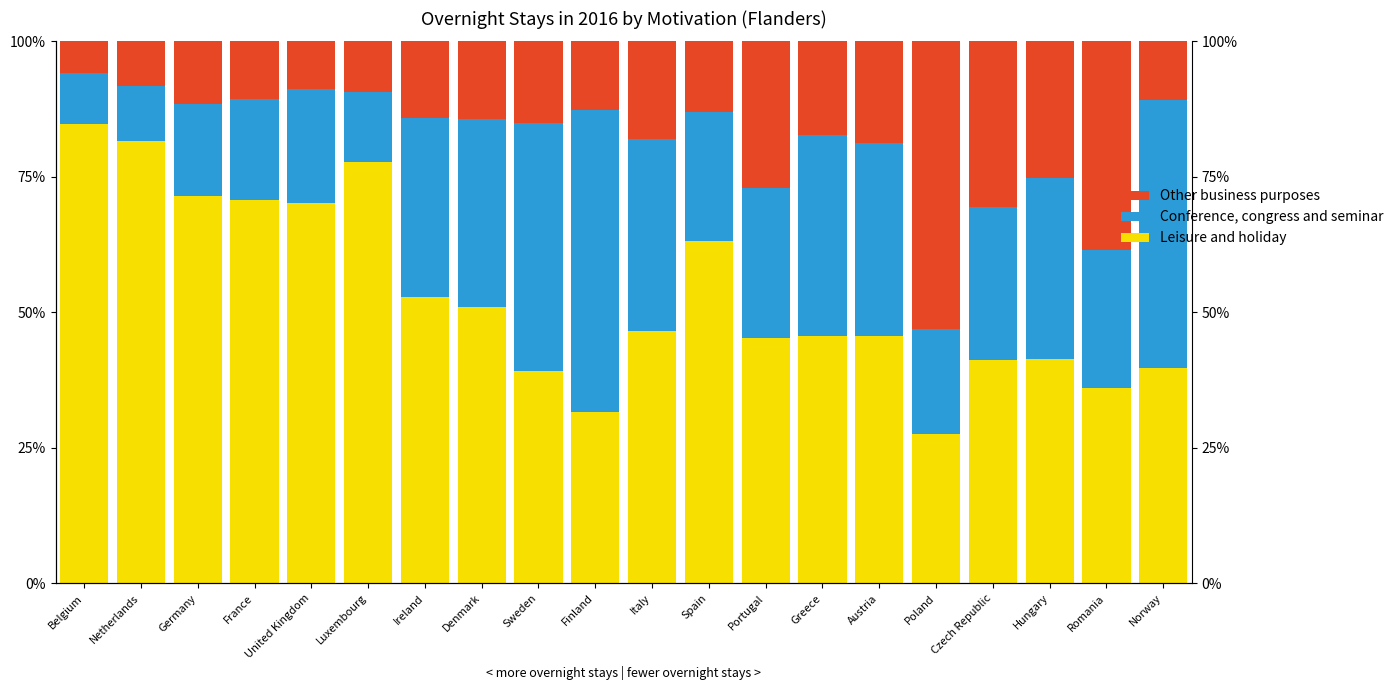

Reading left to right, transcribe all the data shown in this chart.

Leisure and holiday: 84.8	81.5	71.5	70.8	70.2	77.8	52.9	51.0	39.2	31.5	46.5	63.1	45.3	45.7	45.7	27.5	41.2	41.4	36.1	39.7
Conference, congress and seminar: 9.4	10.3	17.0	18.5	20.9	12.8	33.0	34.7	45.8	55.9	35.4	23.9	27.5	37.0	35.5	19.5	28.2	33.3	25.5	49.5
Other business purposes: 5.8	8.2	11.6	10.7	8.9	9.4	14.1	14.3	15.0	12.6	18.1	13.0	27.1	17.4	18.8	53.0	30.6	25.3	38.4	10.7